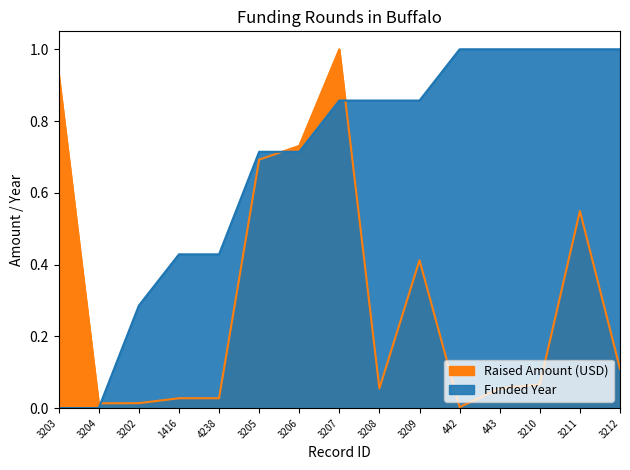

Rank the series at 3209 from highest to lowest value.

Funded Year, Raised Amount (USD)